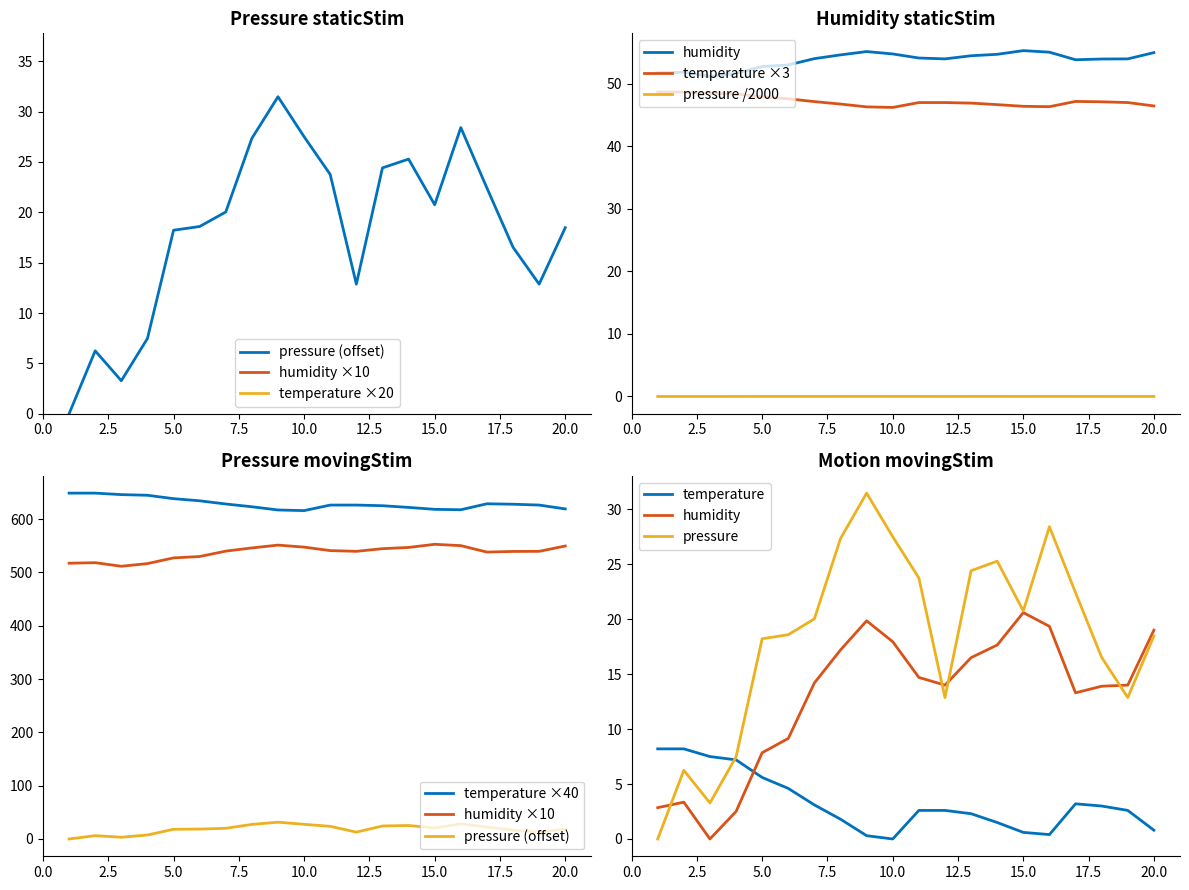

Rank the series by their maximum value, from lowest to highest.

pressure, temperature, humidity